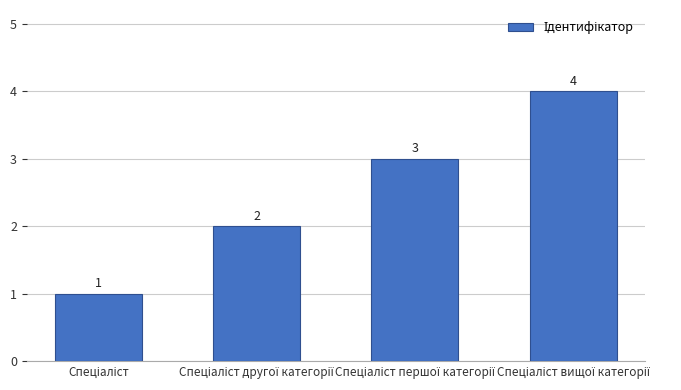

What is the difference between the maximum and minimum values?

3